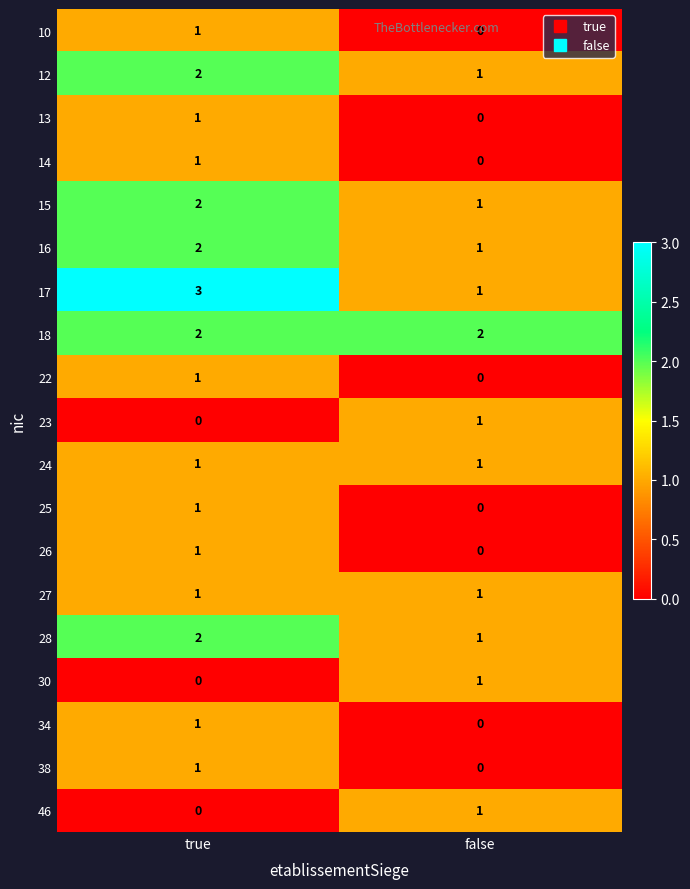

Which series has the widest spread of values?

17